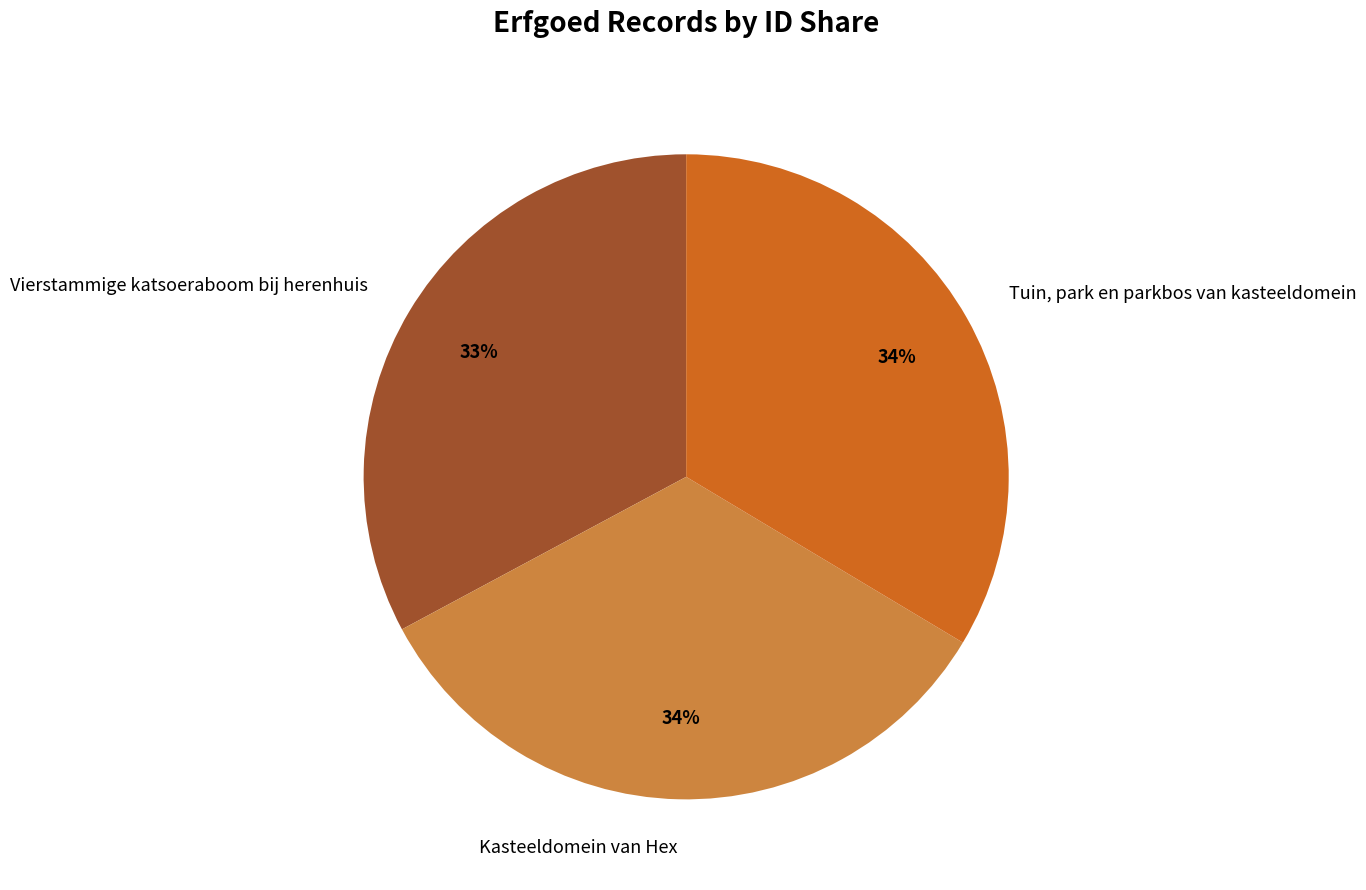

To the nearest percent, what is the difference between the Vierstammige katsoeraboom bij herenhuis and Tuin, park en parkbos van kasteeldomein slice percentages?

1%